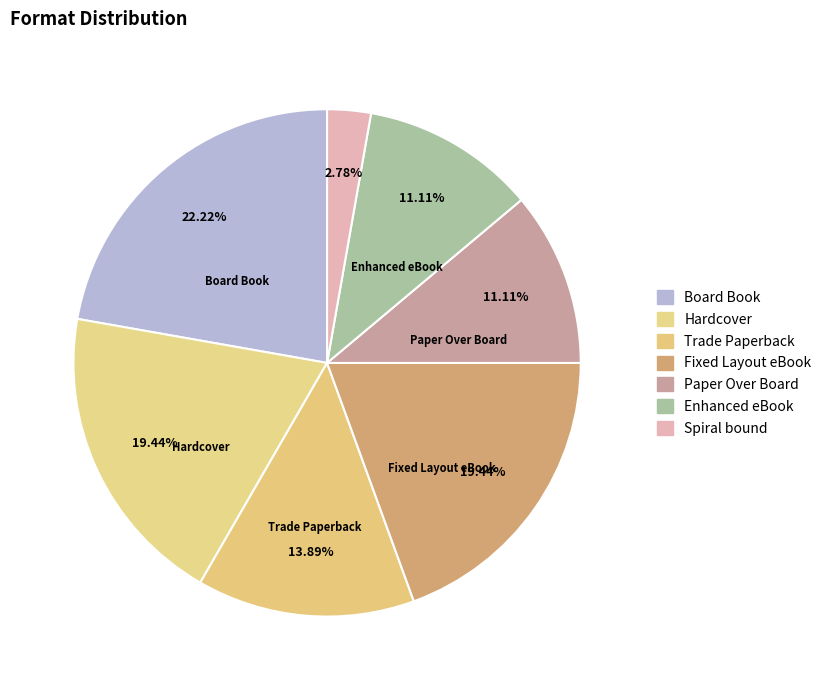

Rank the categories by value from highest to lowest.

Board Book, Hardcover, Fixed Layout eBook, Trade Paperback, Paper Over Board, Enhanced eBook, Spiral bound